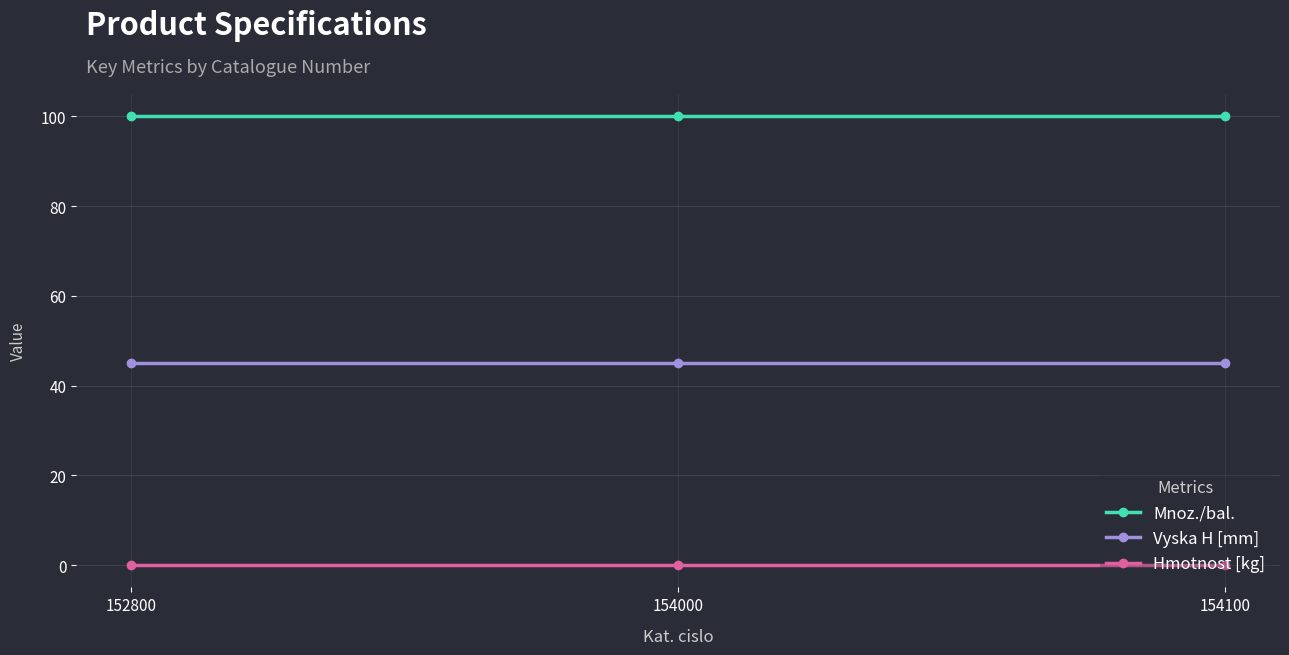

At 154100, list the series in order from largest to smallest.

Mnoz./bal., Vyska H [mm], Hmotnost [kg]